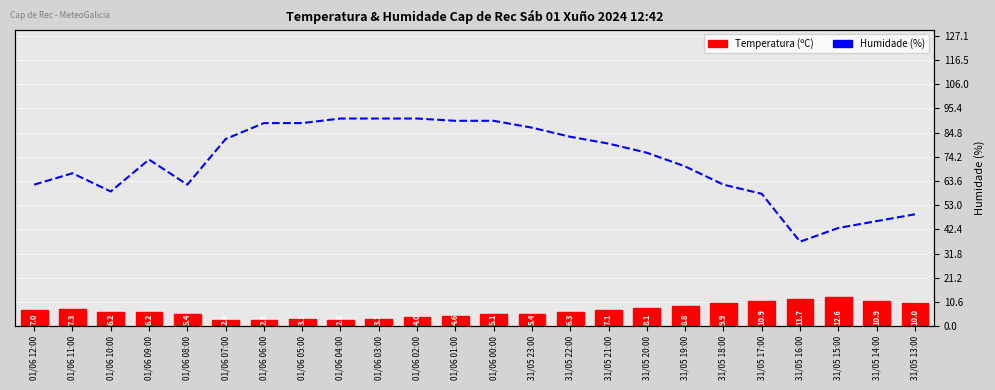

Reading left to right, list all the values displayed in this chart.

Temperatura (ºC): 7.0	7.3	6.2	6.2	5.4	2.8	2.5	3.1	2.8	3.2	4.0	4.6	5.1	5.4	6.3	7.1	8.1	8.8	9.9	10.9	11.7	12.6	10.9	10.0
Humidade (%): 62.0	67.0	59.0	73.0	62.0	82.0	89.0	89.0	91.0	91.0	91.0	90.0	90.0	87.0	83.0	80.0	76.0	70.0	62.0	58.0	37.0	43.0	46.0	49.0